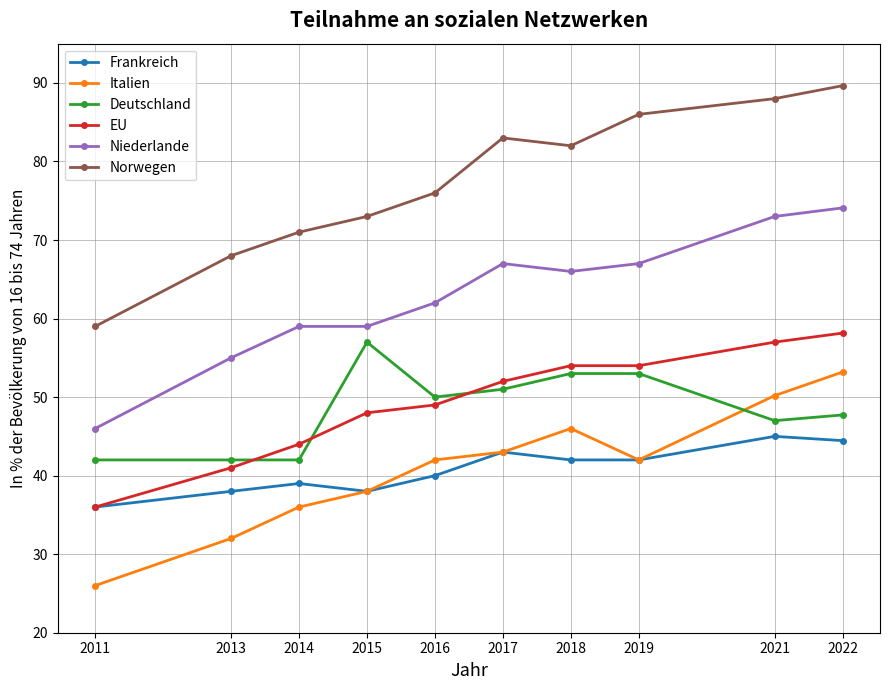

How many Frankreich values are between 38 and 43?

7